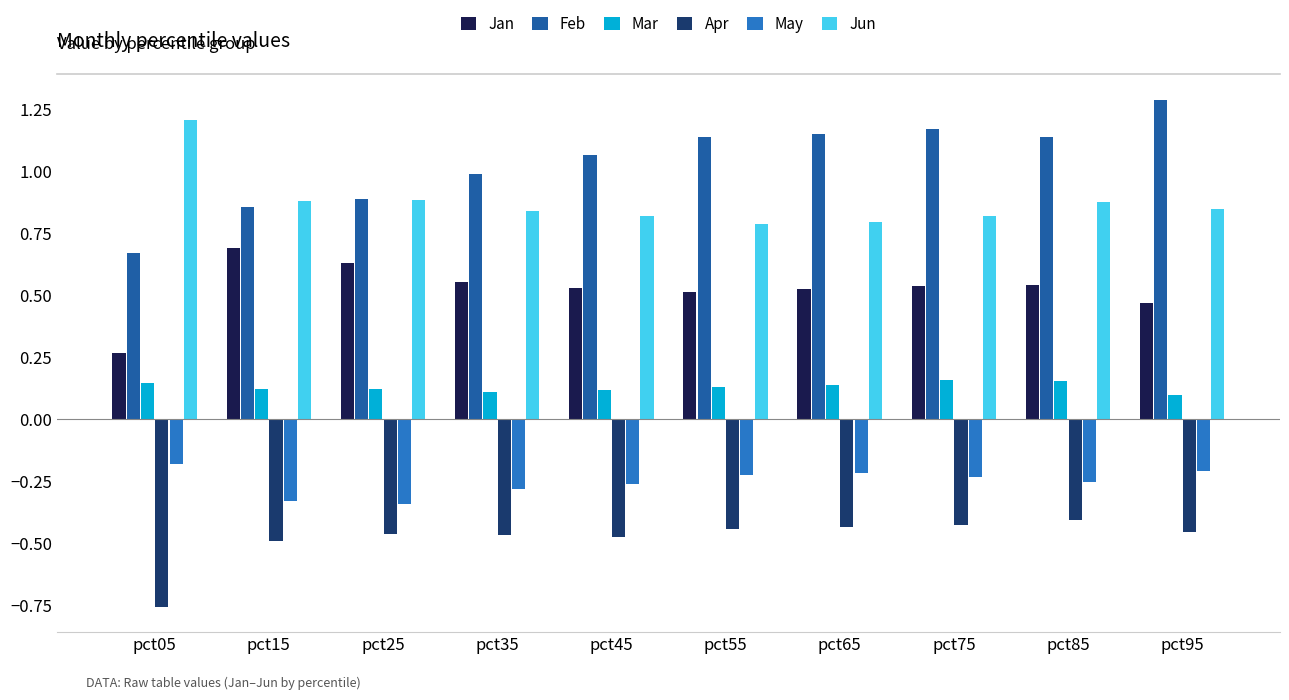

What is the sum of all Jun values?

8.8